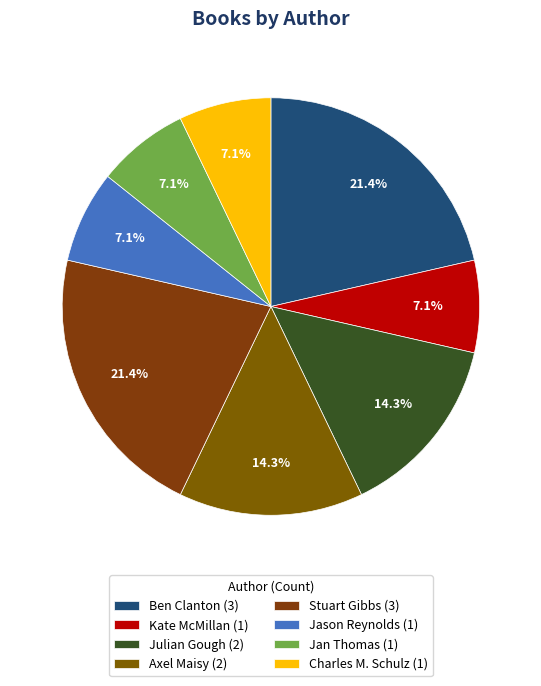

Is Stuart Gibbs the majority of the pie?

No